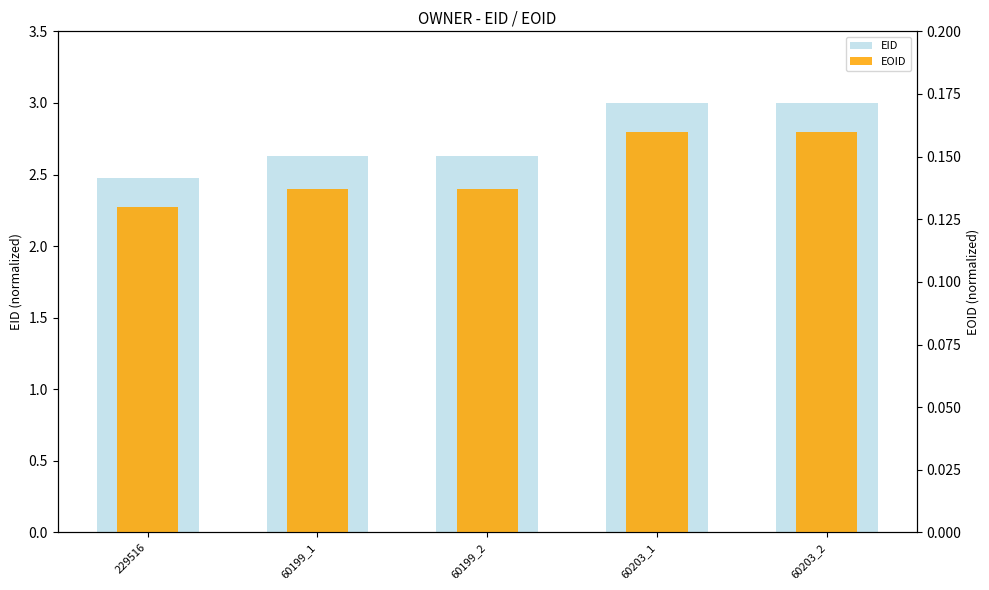

Rank the series at 60203_1 from highest to lowest value.

EID, EOID